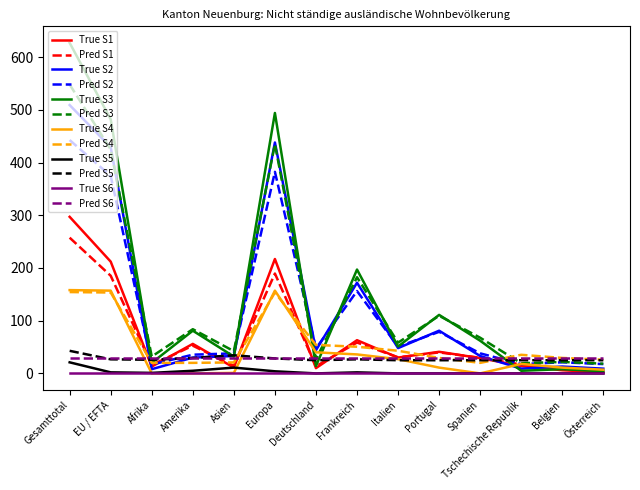

Which series has the largest range (max minus min)?

True S3